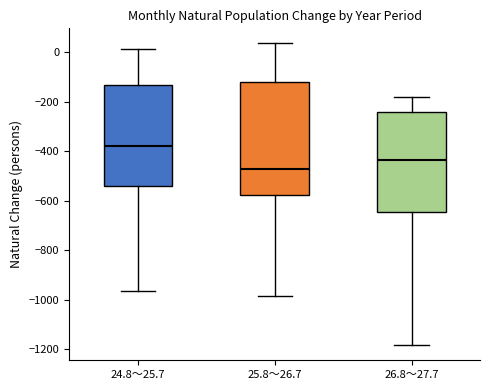

Comparing the boxes themselves (not the whiskers), which one is the tallest?

25.8～26.7